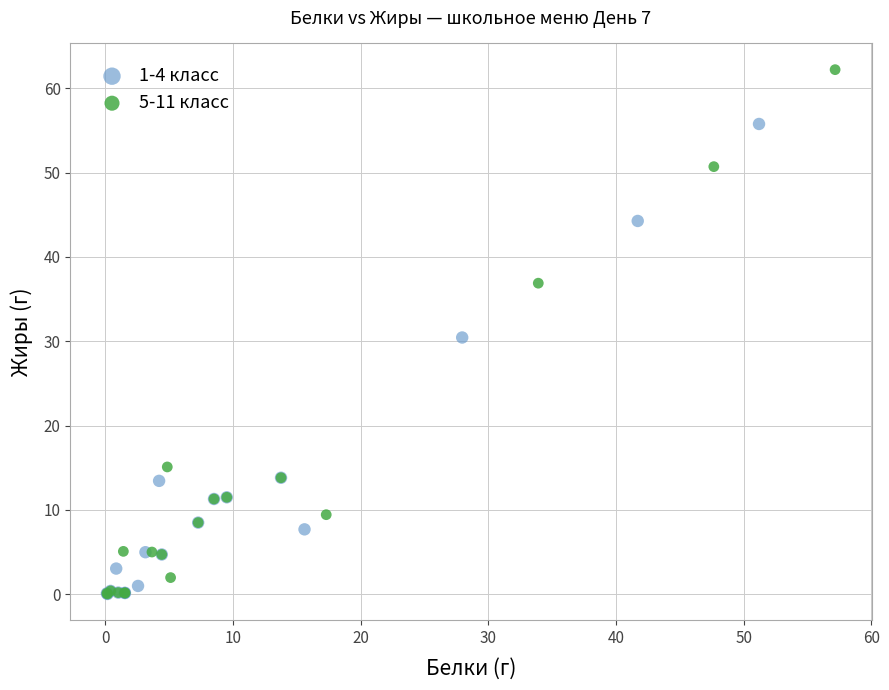

Which series contains the highest Y value?

5-11 класс